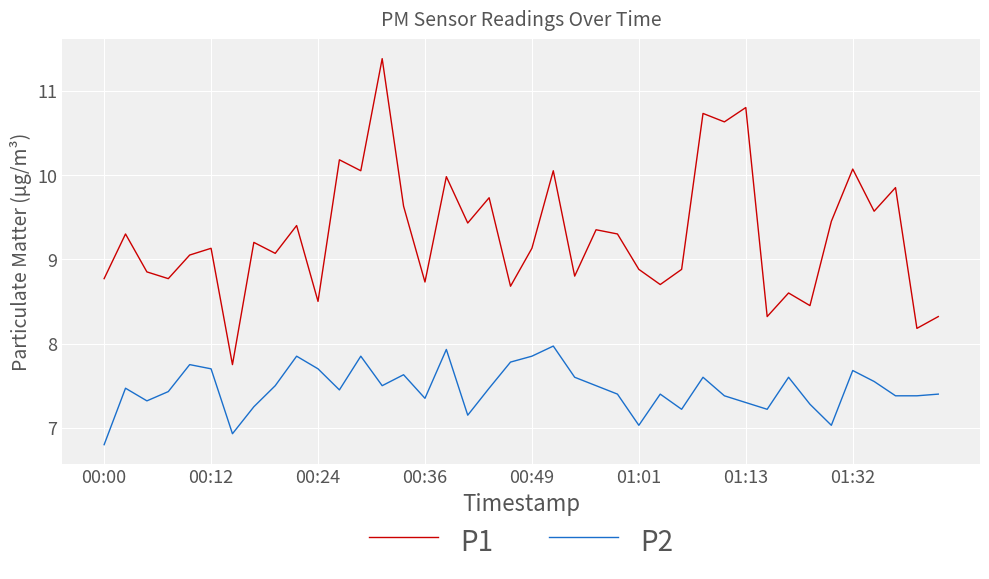

True or false: P2 and P1 intersect in this chart.

False